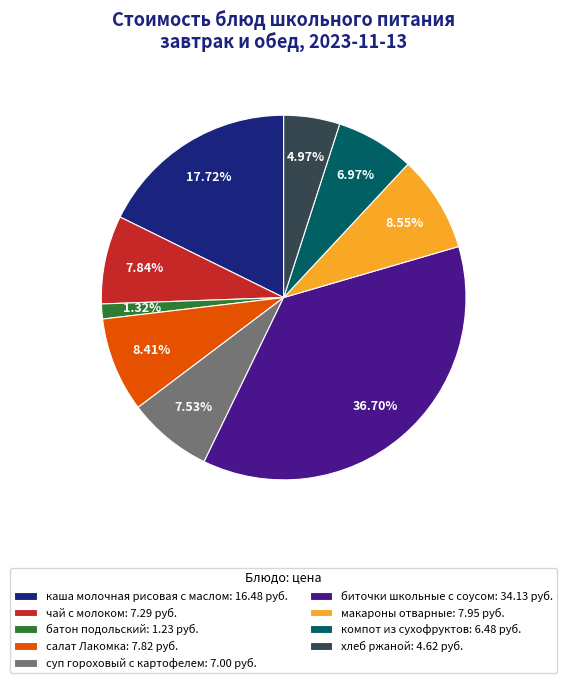

Does чай с молоком represent more than half of the total?

No